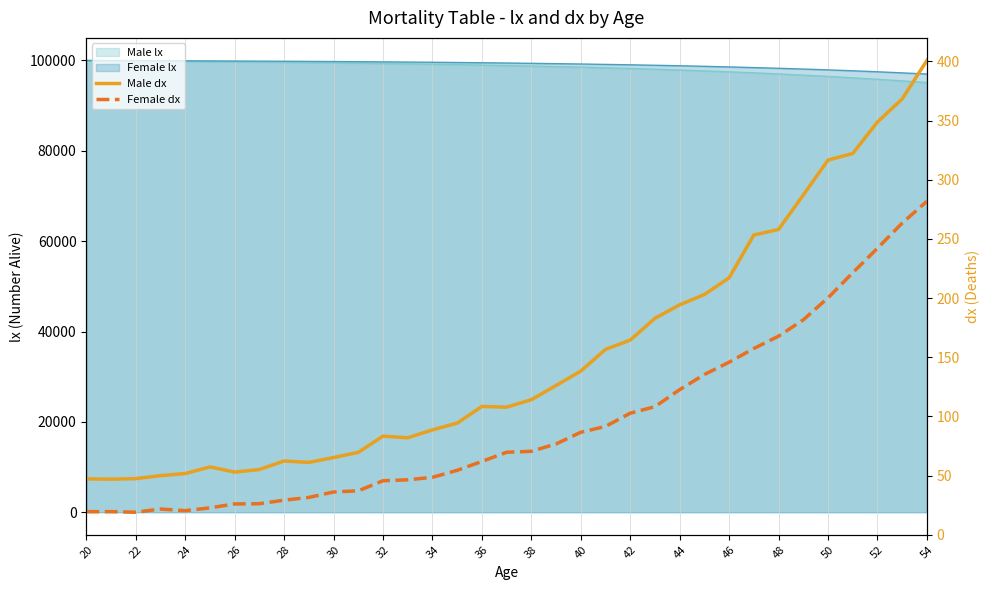

How many values in the Female dx series exceed 69?

18